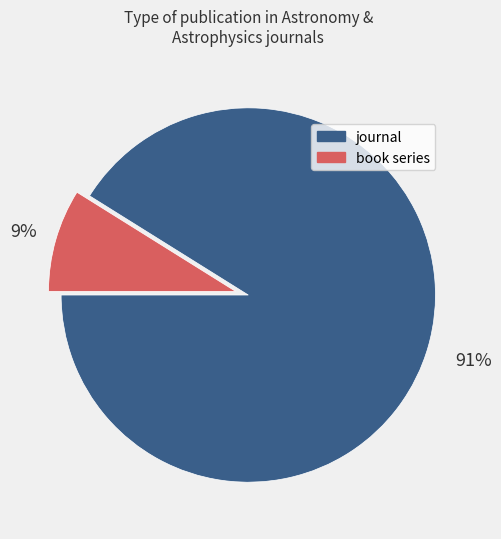

Is there any slice that represents more than half of the pie?

Yes